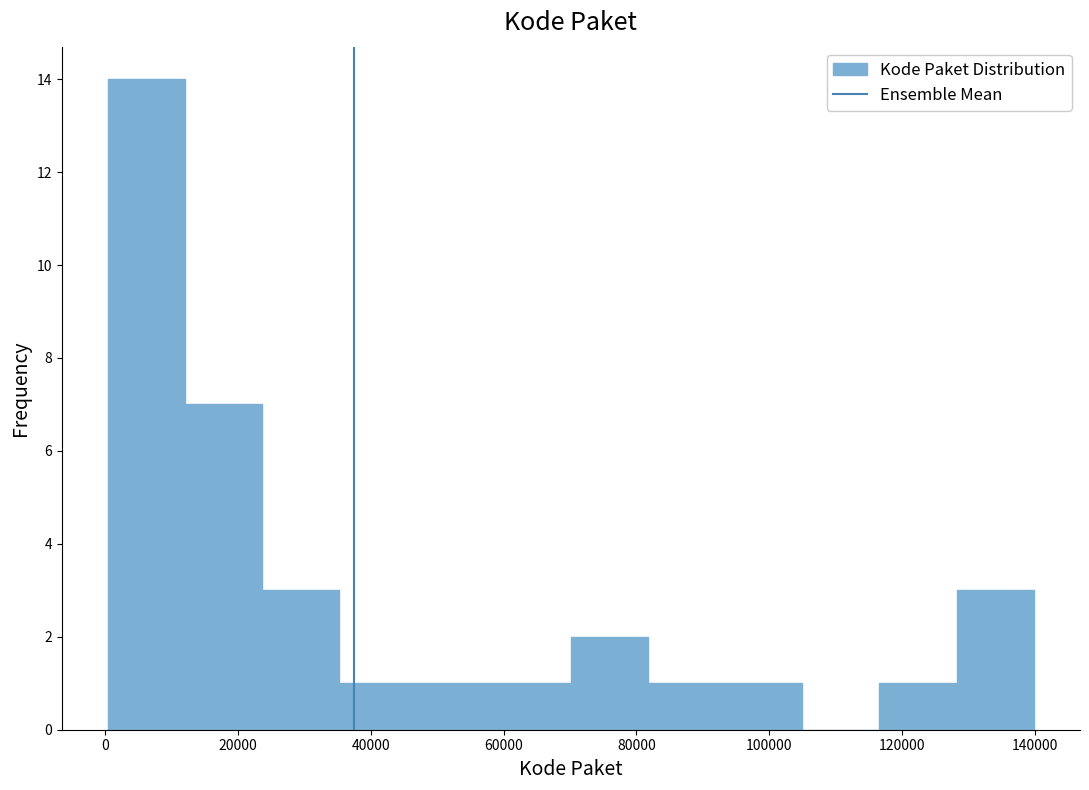

What is the height of the bar covering 70000 to 82000 on the x-axis? Neither the bar edges nor the heights are printed on the chart, so give them approximately, as read against the axes.

2